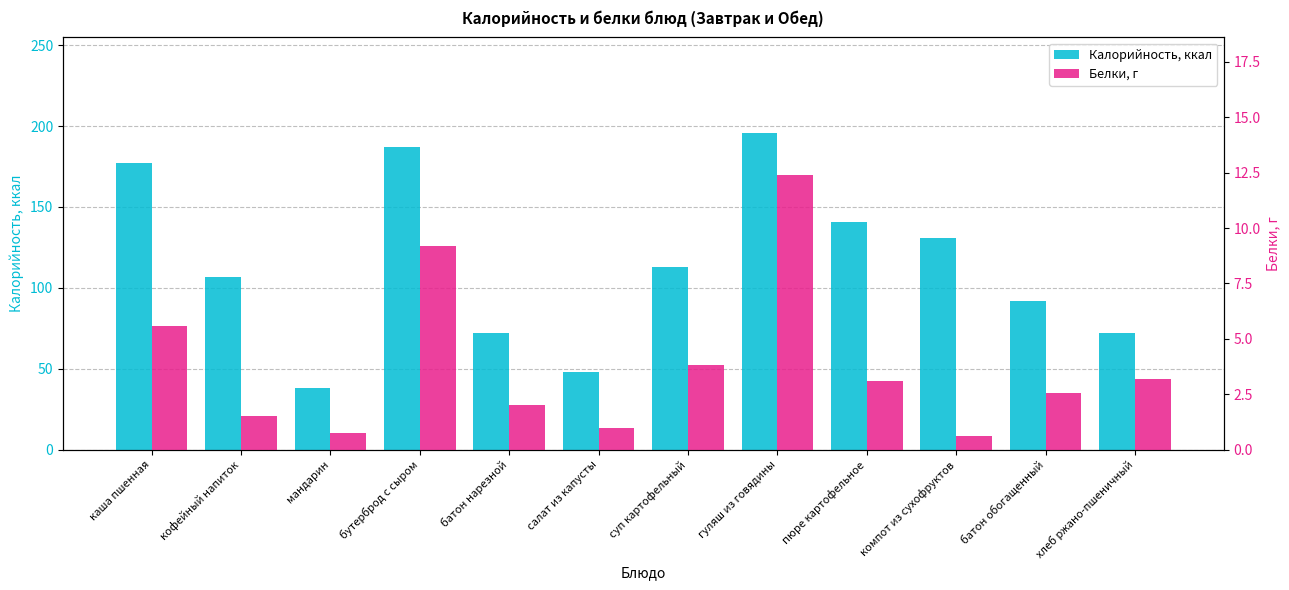

Which series has the largest total across all categories?

Калорийность, ккал